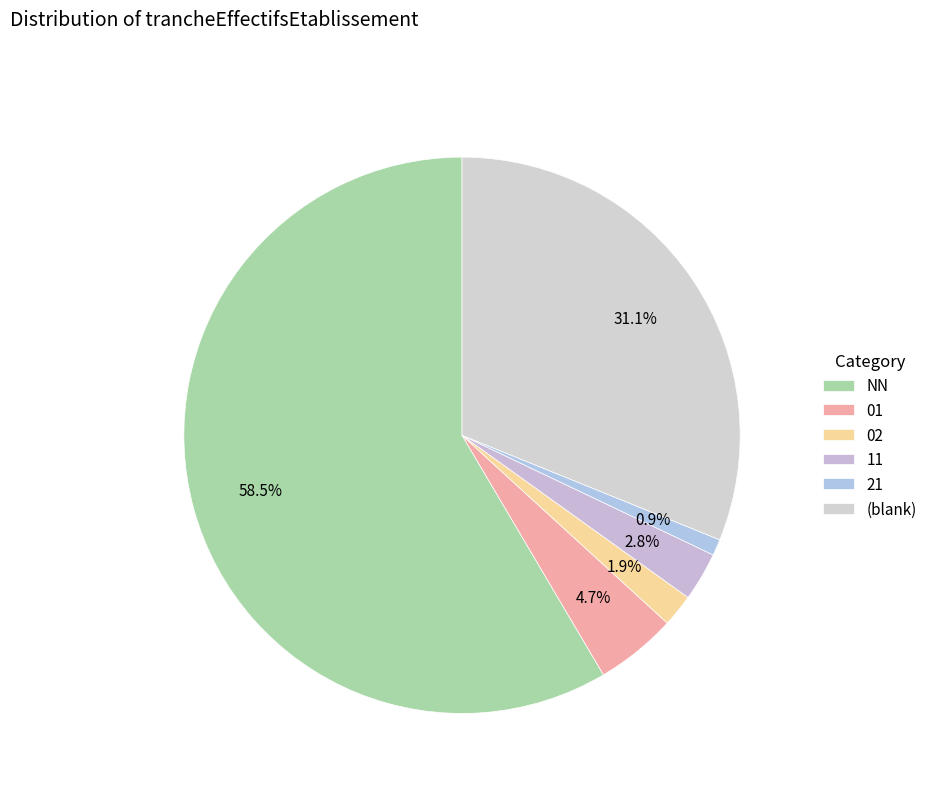

Is it true that 11 is 1% of the pie?

False